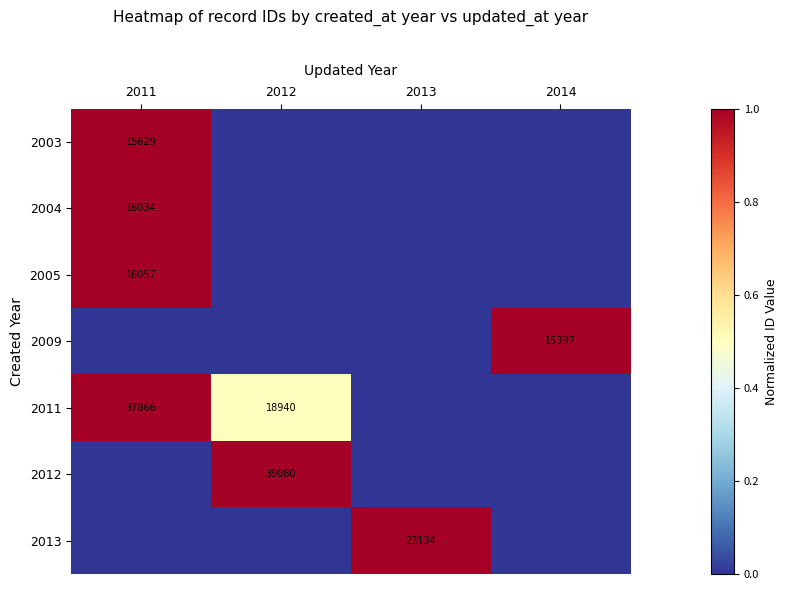

Is it true that 2005 equals 16057 at 2011?

True